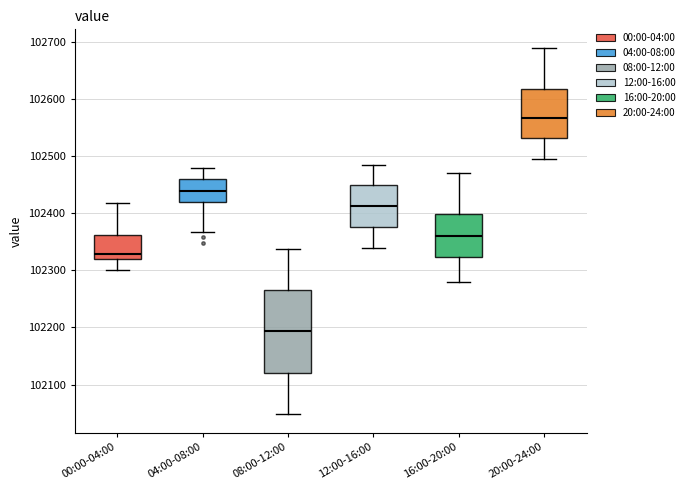

Which box has the highest median line?

20:00-24:00